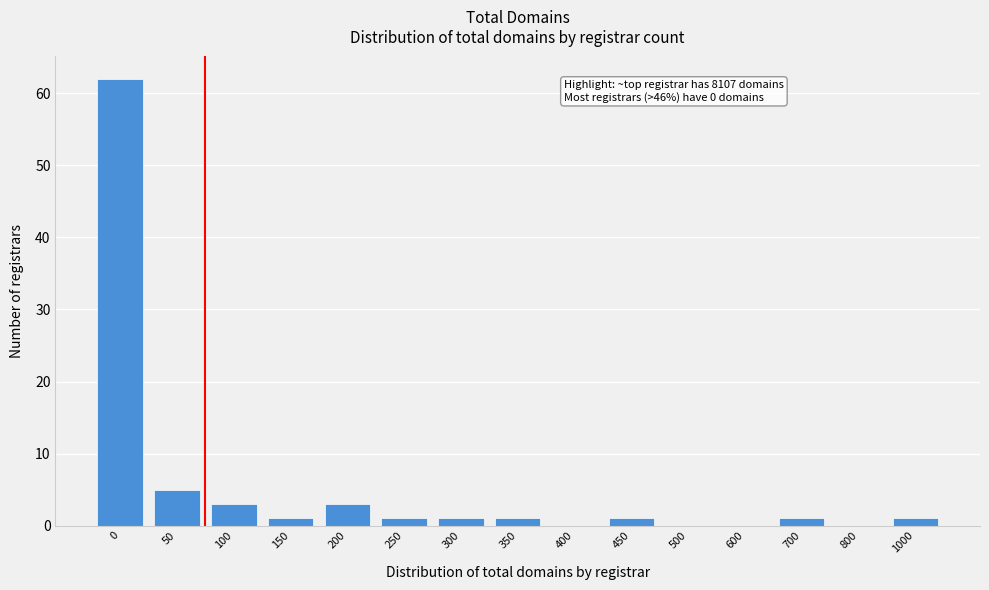

Reading left to right, extract all data points from this chart.

0=62	50=5	100=3	150=1	200=3	250=1	300=1	350=1	400=0	450=1	500=0	600=0	700=1	800=0	1000=1